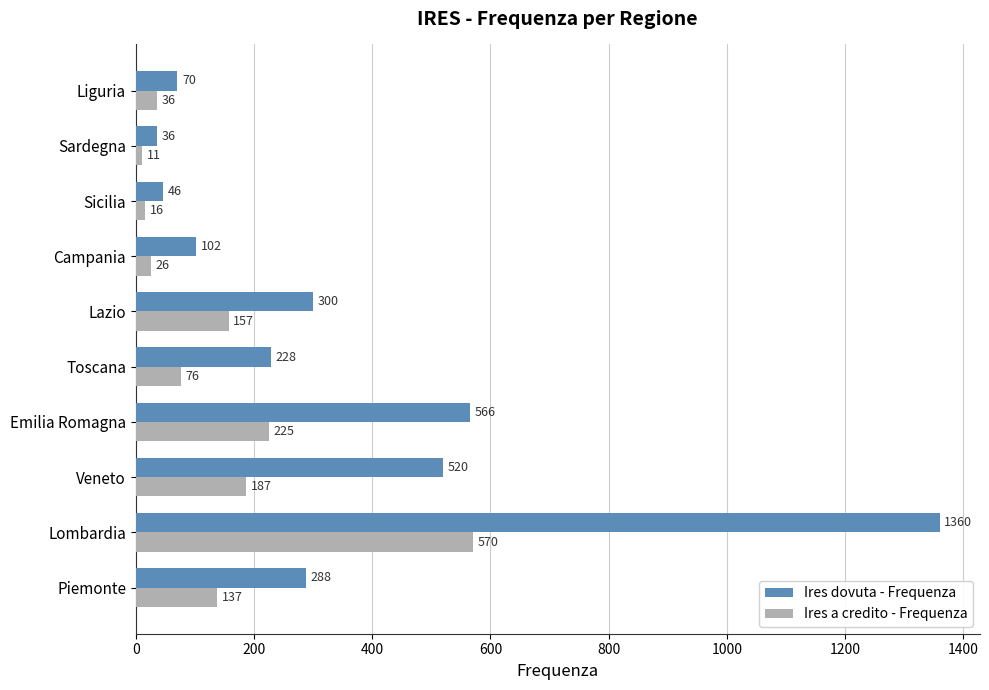

List the series in order of their peak value, lowest first.

Ires a credito - Frequenza, Ires dovuta - Frequenza